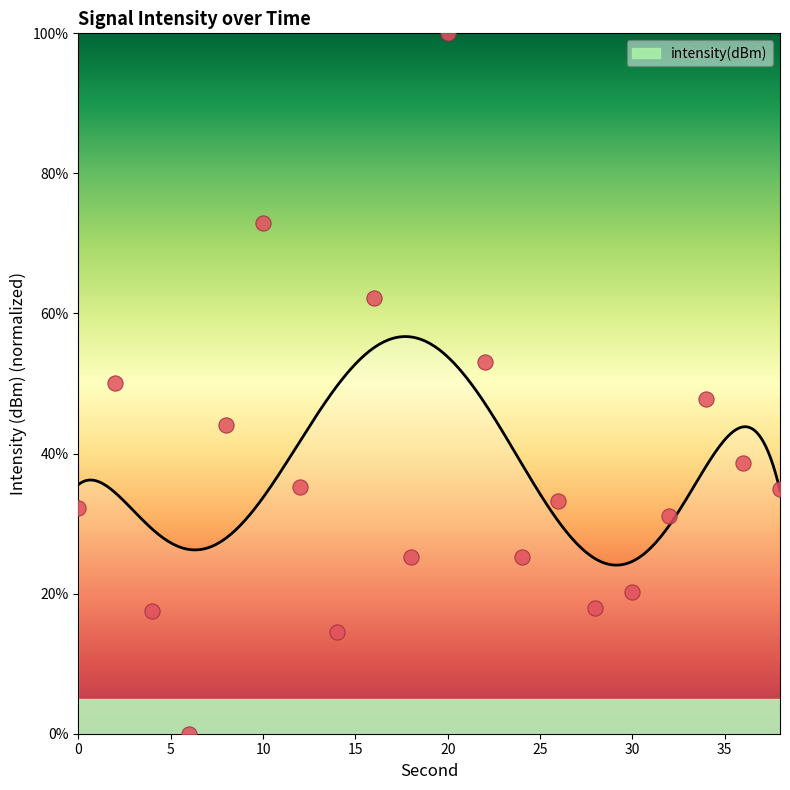

What is the ratio of the value at 10 to the value at 20?

0.7